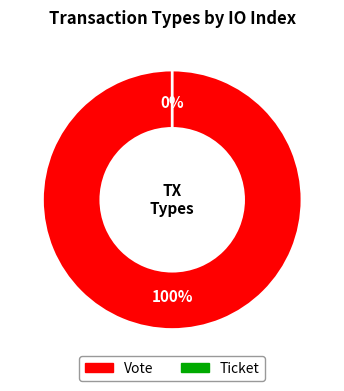

Is there any slice that represents more than half of the pie?

Yes